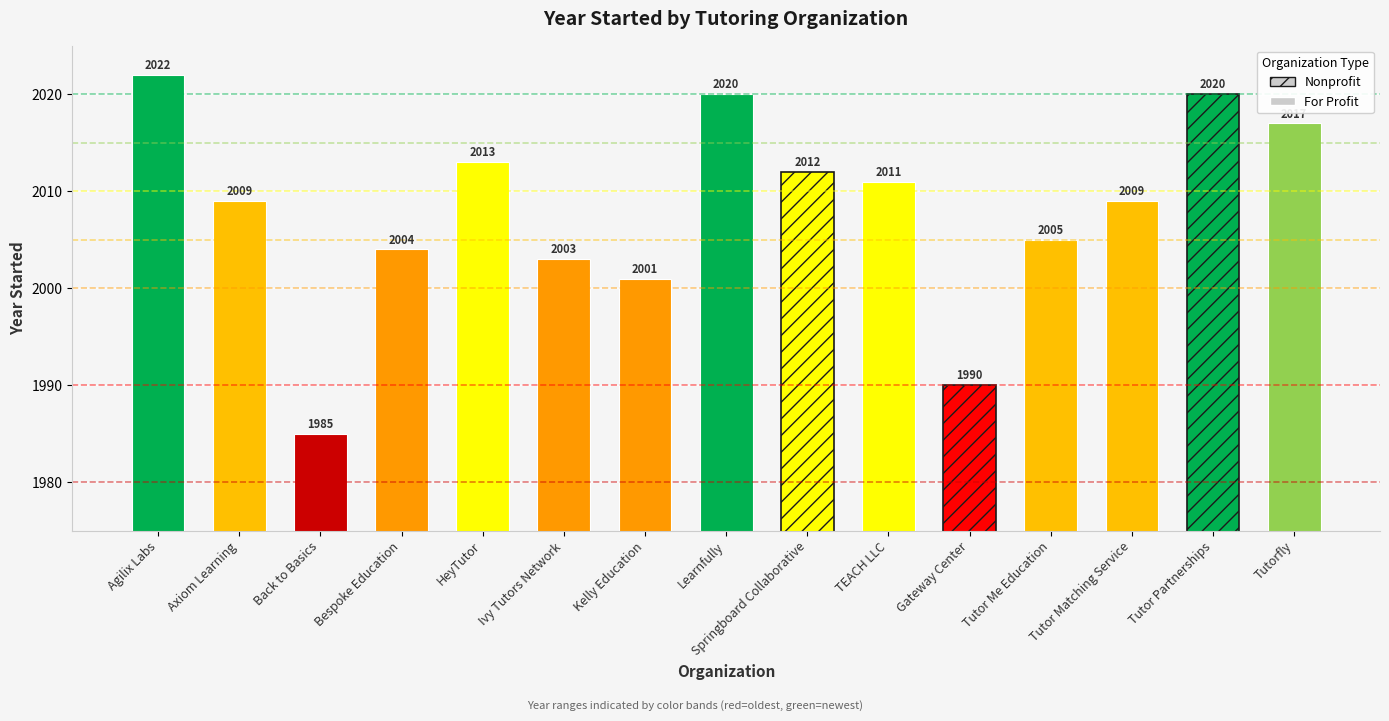

Reading right to left, transcribe all the data shown in this chart.

2017	2020	2009	2005	1990	2011	2012	2020	2001	2003	2013	2004	1985	2009	2022